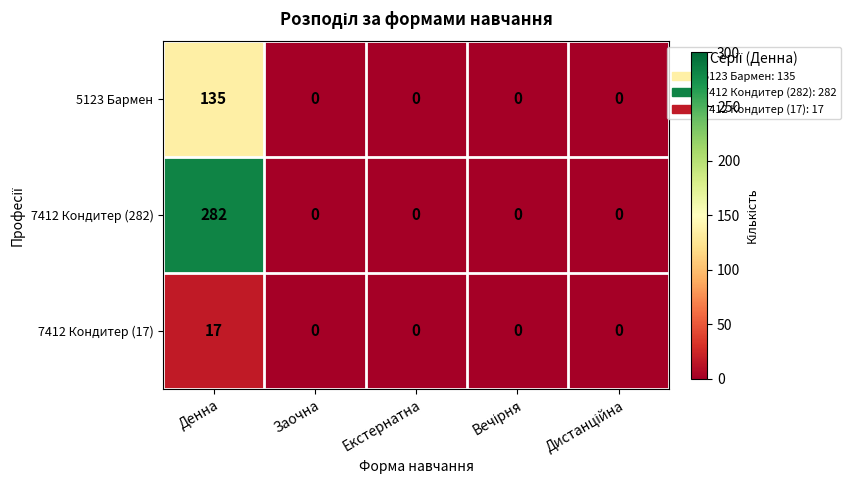

What is the greatest value displayed?

282